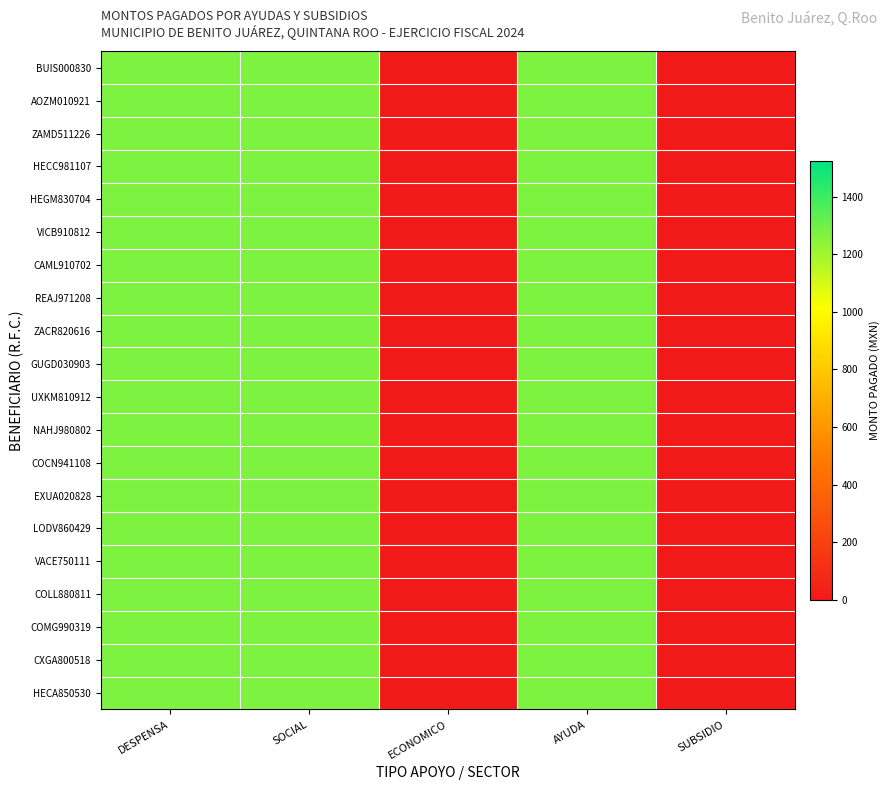

Between DESPENSA and AYUDA, which is larger?

DESPENSA